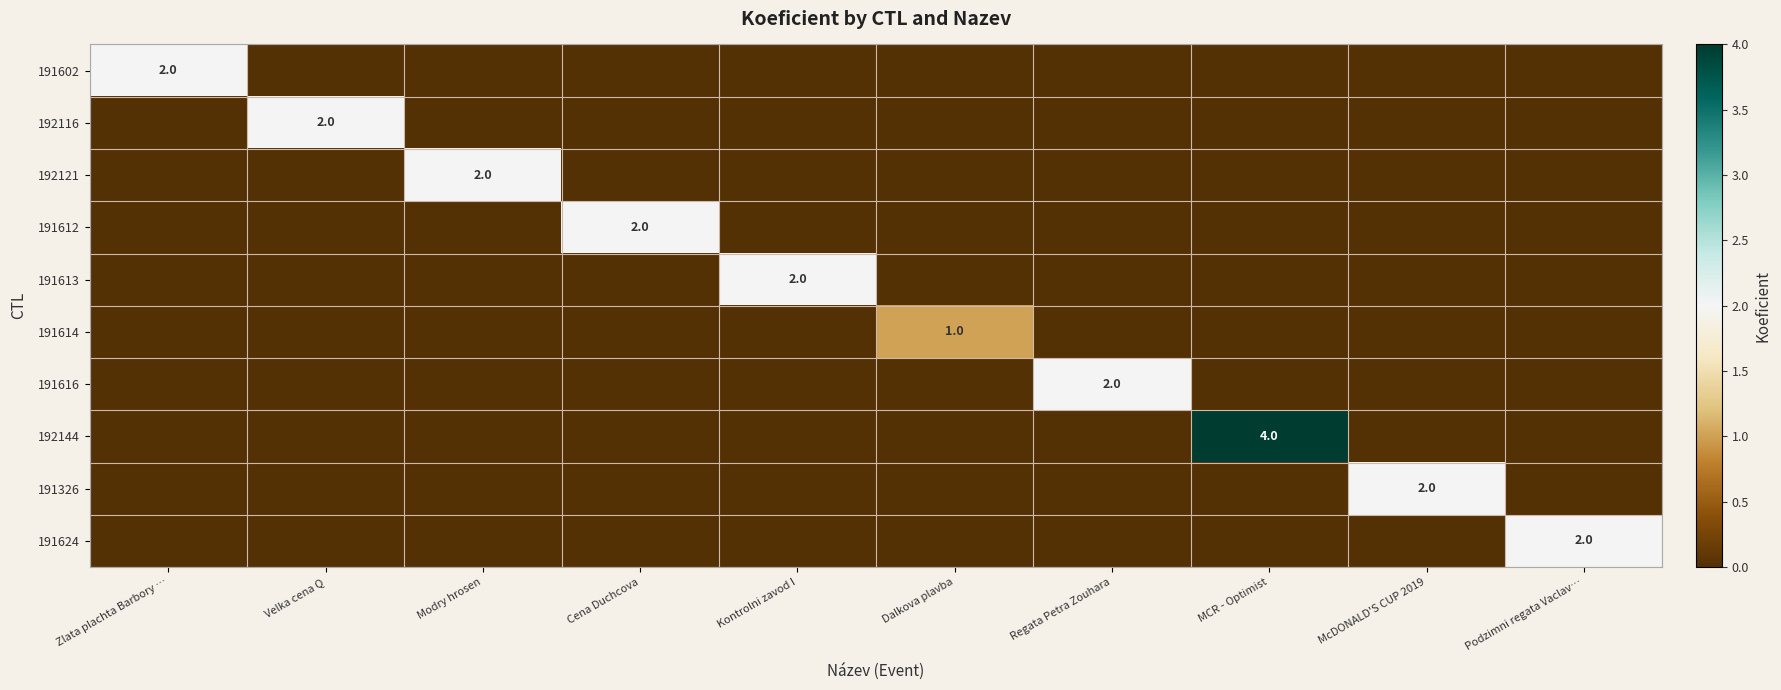

Is it true that 192144 equals 0 at Kontrolni zavod I?

True